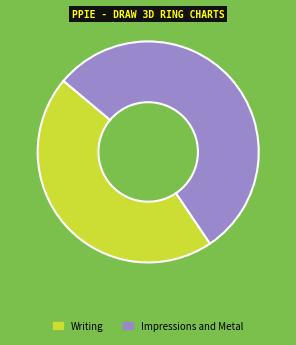

Which category has the smallest portion of the pie?

Writing